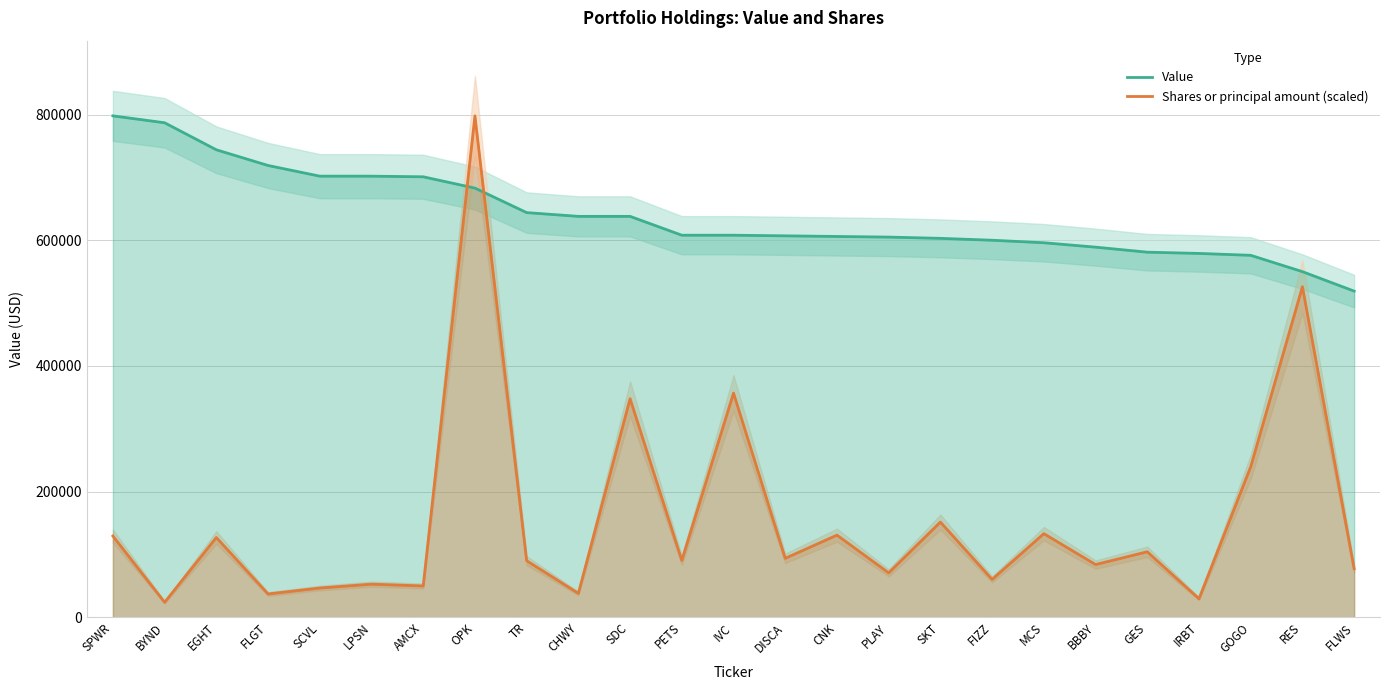

Which series has the largest total across all categories?

Value